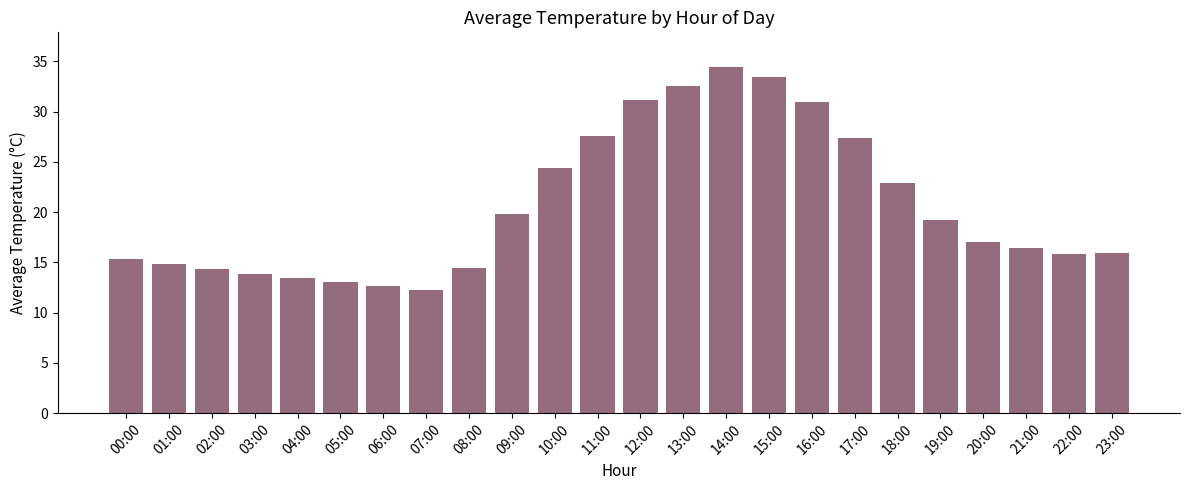

Which has a higher value, 04:00 or 01:00?

01:00